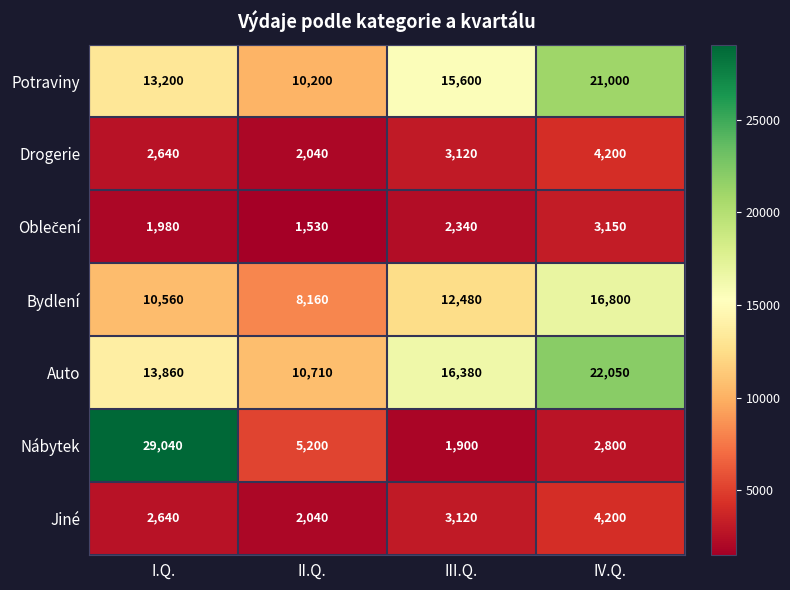

The Bydlení series shows 19000 at I.Q.. True or false?

False